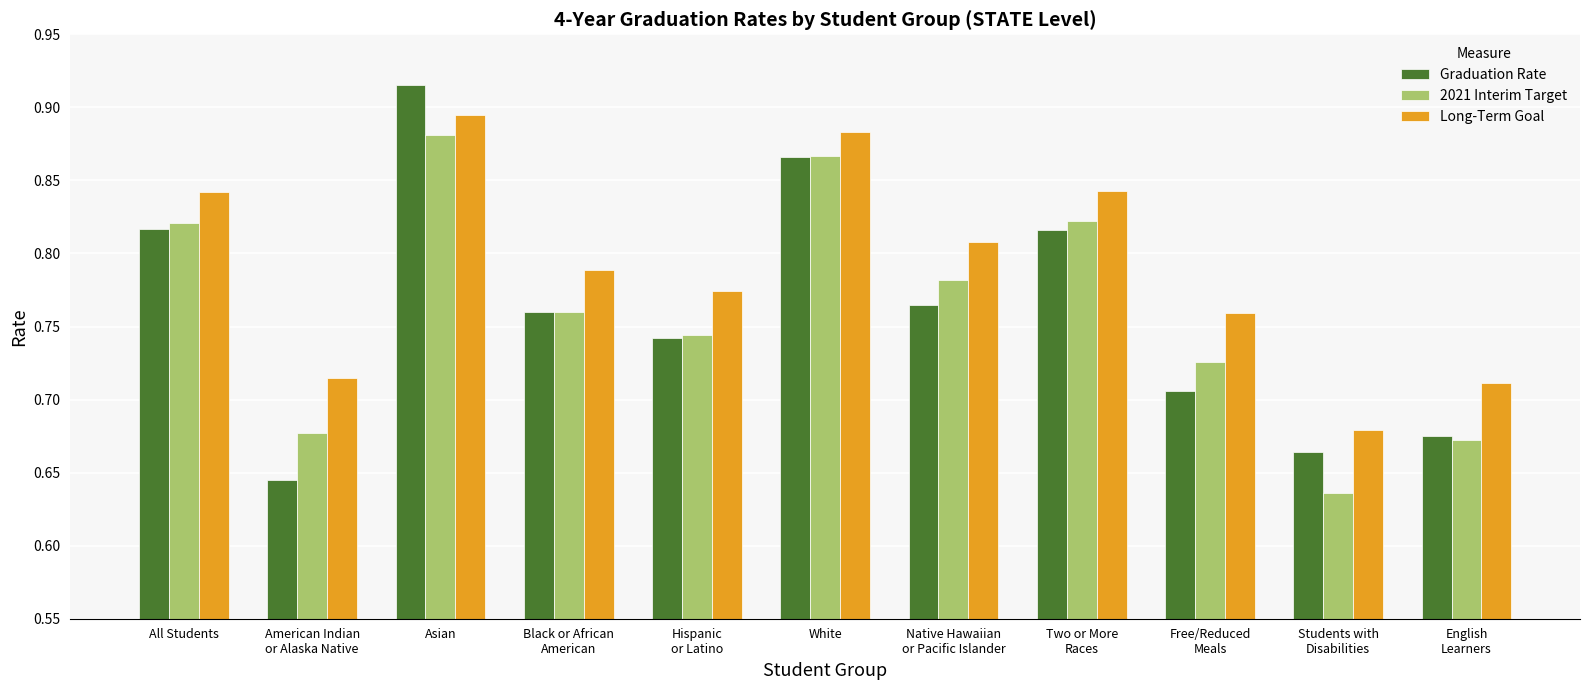

At which category is the sum across all series the highest?

Asian